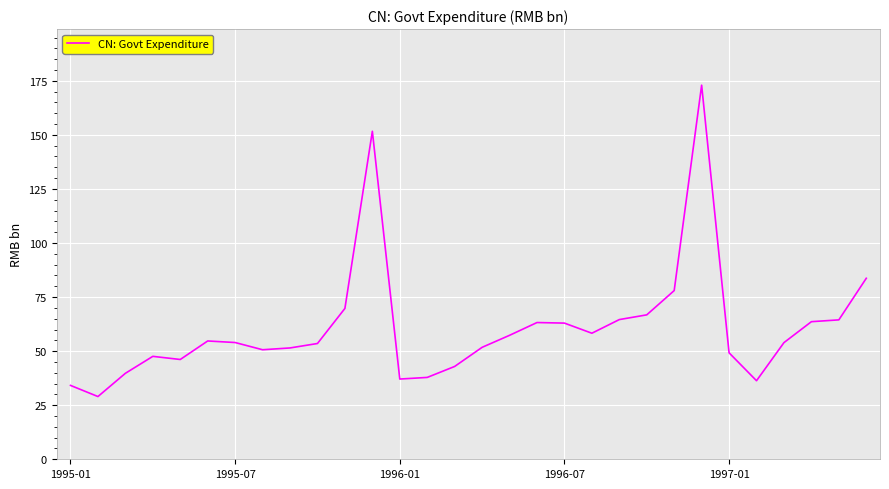

What is the difference between the maximum and minimum values?

144.0